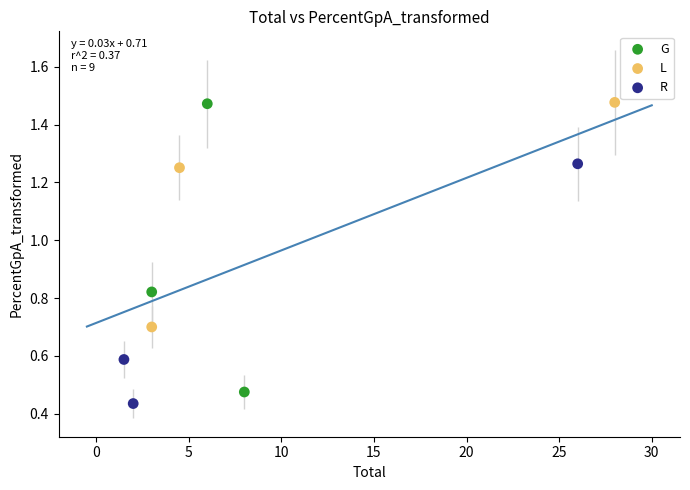

Which series has the largest Y range (max minus min)?

G